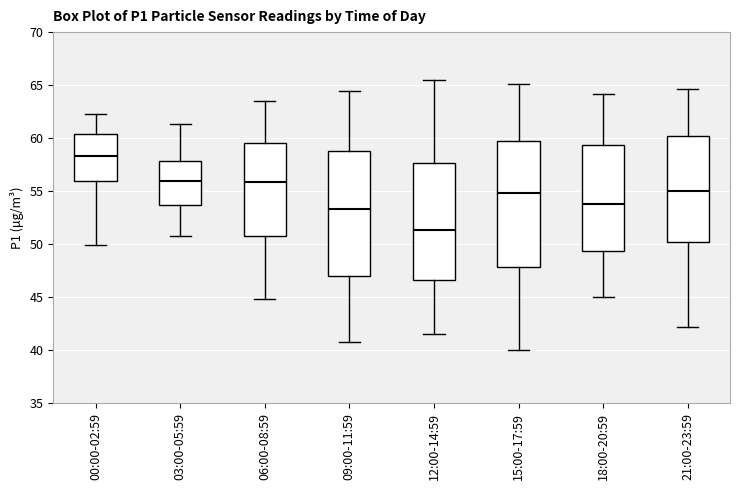

Reading left to right, read every box against the y-axis: the position of its median line, the range the box covers, and the ends of its whiskers. The values are not printed on the chart, so give them approximately, as read against the axis.

00:00-02:59: median 58.5, box 56.0 to 60.5, whiskers 50.0 to 62.5
03:00-05:59: median 56.0, box 53.5 to 58.0, whiskers 51.0 to 61.5
06:00-08:59: median 56.0, box 51.0 to 59.5, whiskers 45.0 to 63.5
09:00-11:59: median 53.5, box 47.0 to 59.0, whiskers 41.0 to 64.5
12:00-14:59: median 51.5, box 46.5 to 57.5, whiskers 41.5 to 65.5
15:00-17:59: median 55.0, box 48.0 to 59.5, whiskers 40.0 to 65.0
18:00-20:59: median 54.0, box 49.5 to 59.5, whiskers 45.0 to 64.0
21:00-23:59: median 55.0, box 50.0 to 60.0, whiskers 42.0 to 64.5